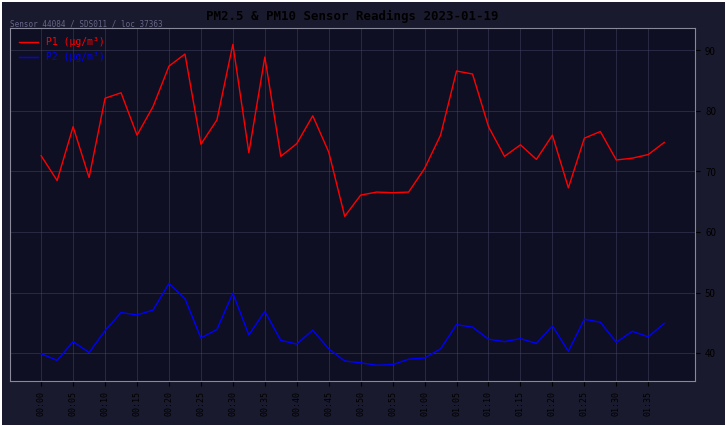

True or false: P2 (µg/m³) and P1 (µg/m³) intersect in this chart.

False